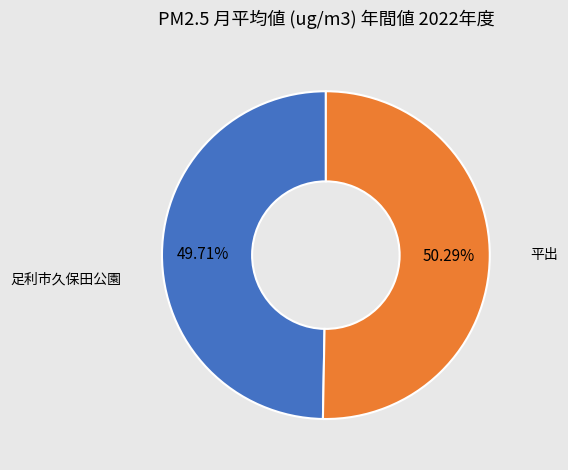

Does any single category account for the majority?

Yes